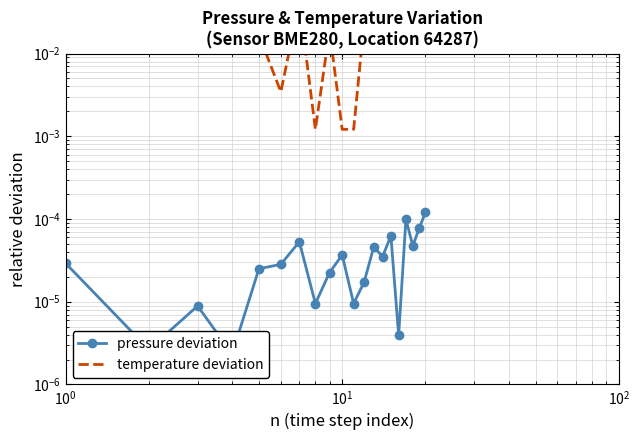

Which series has the largest total across all categories?

temperature deviation